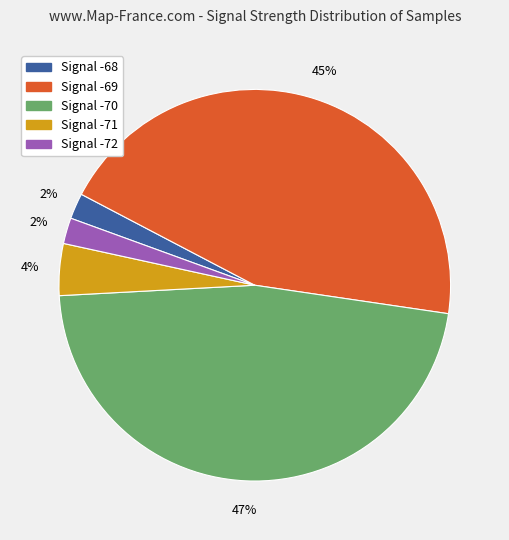

Does any single category account for the majority?

No